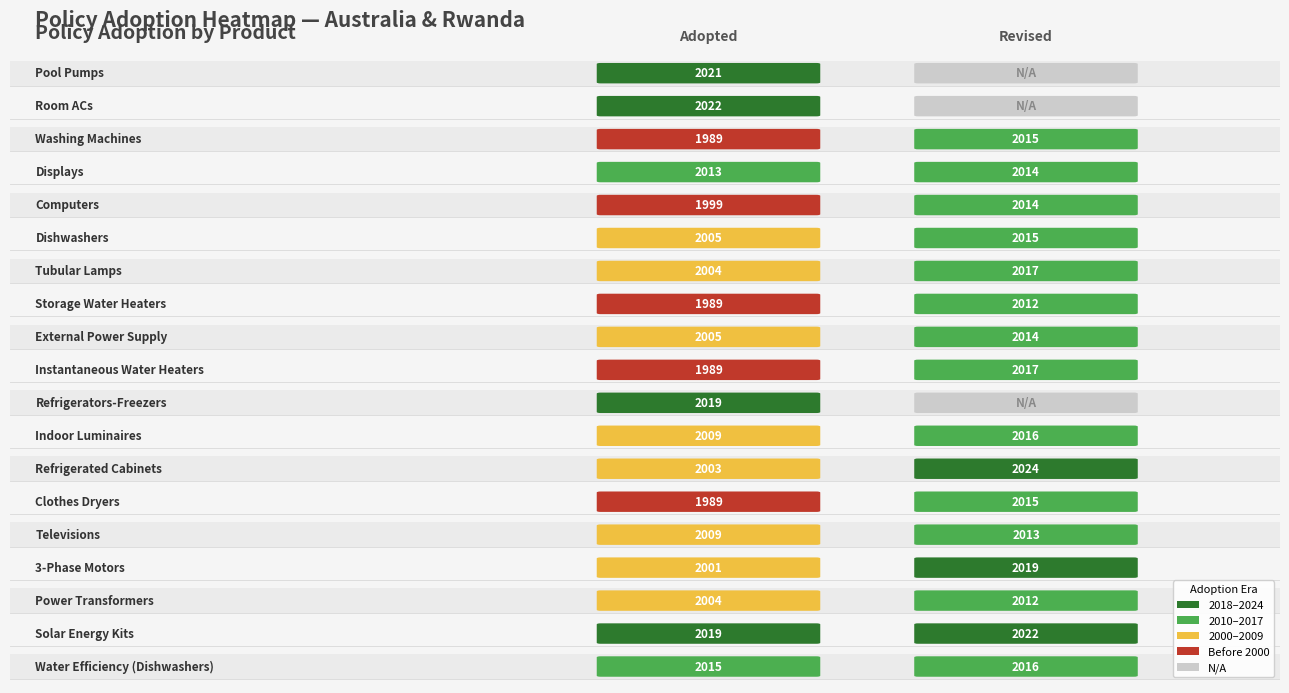

What is the difference between the values at 12 and 6?

1